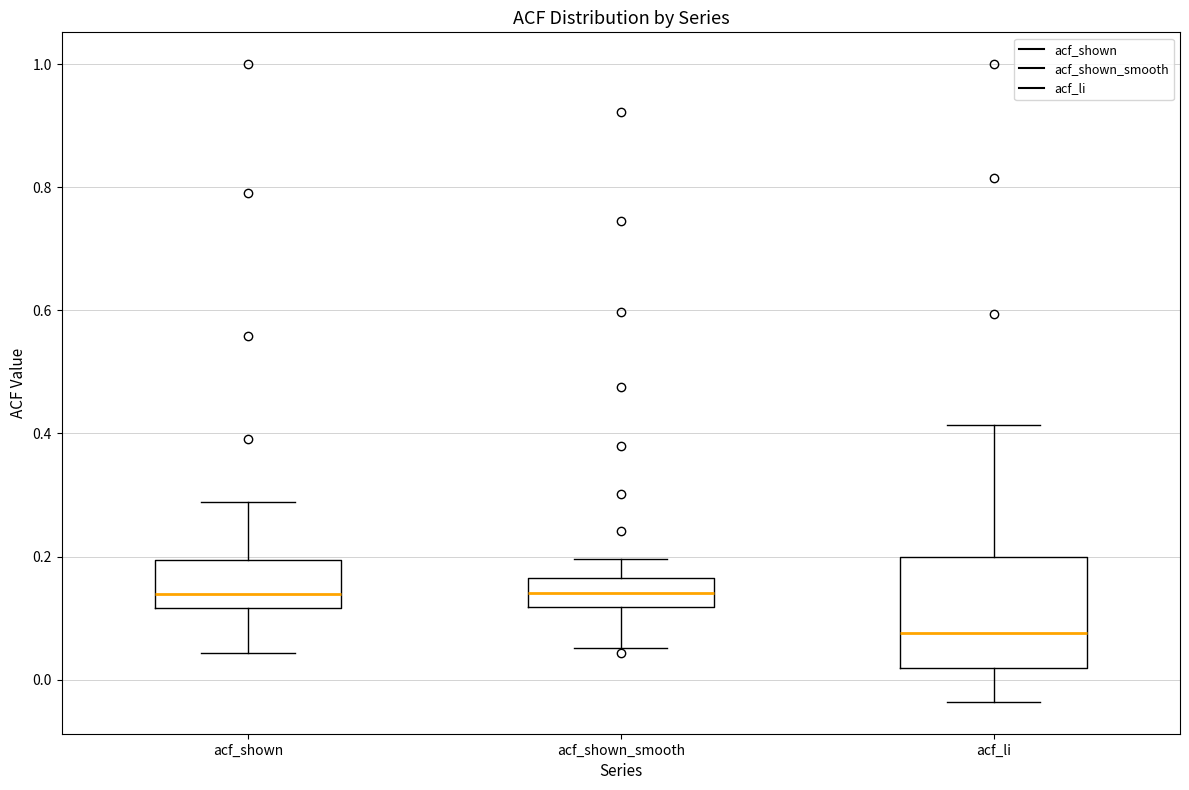

Which box is the tallest, from its lower edge to its upper edge?

acf_li